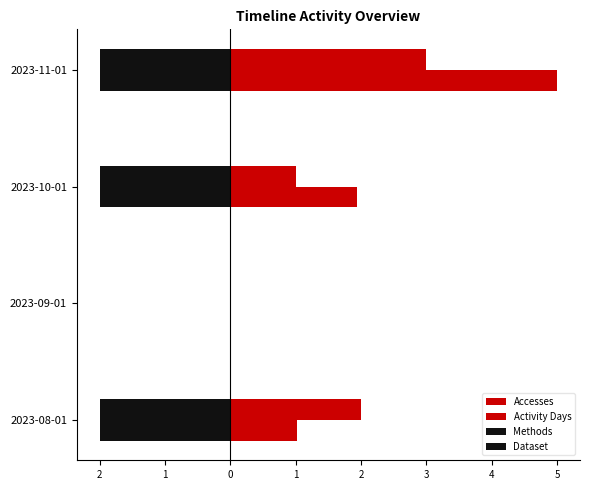

List the series in order of their peak value, lowest first.

Methods, Dataset, Activity Days, Accesses